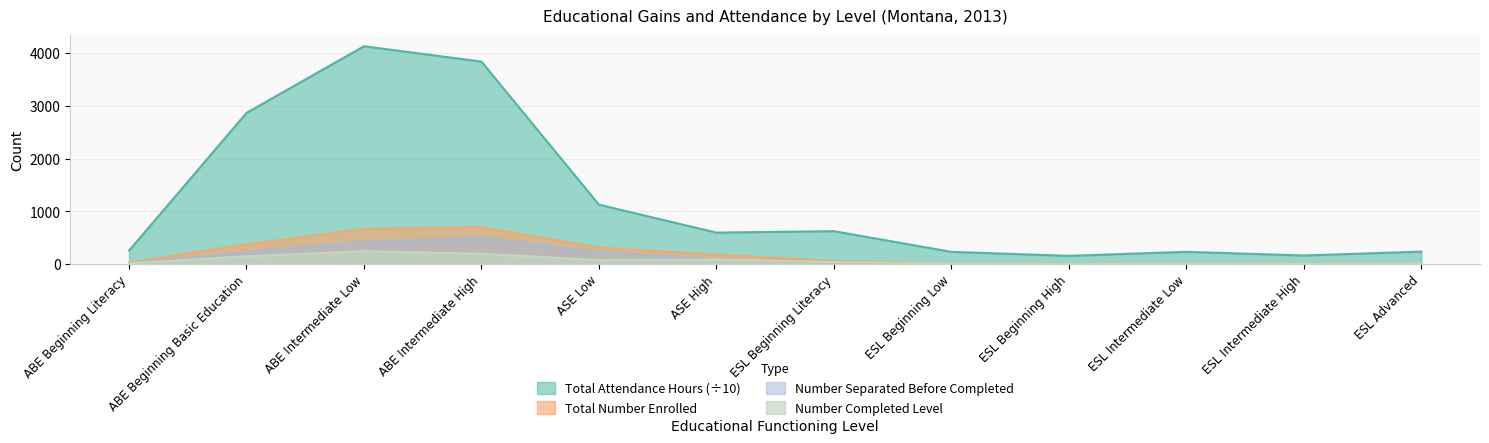

Is it true that Number Separated Before Completed equals 23.5 at ABE Beginning Literacy?

False